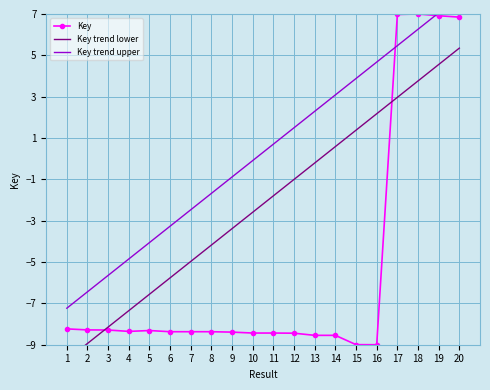

Rank the categories by Key trend lower value from highest to lowest.

20, 19, 18, 17, 16, 15, 14, 13, 12, 11, 10, 9, 8, 7, 6, 5, 4, 3, 2, 1